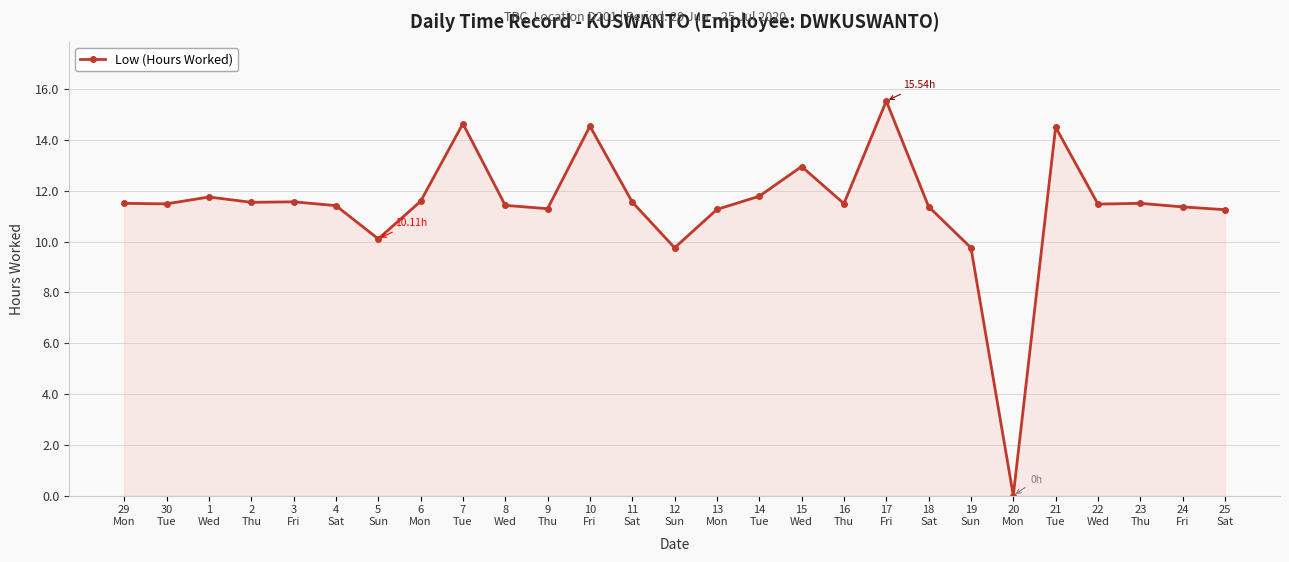

What is the maximum value shown in the chart?

15.5